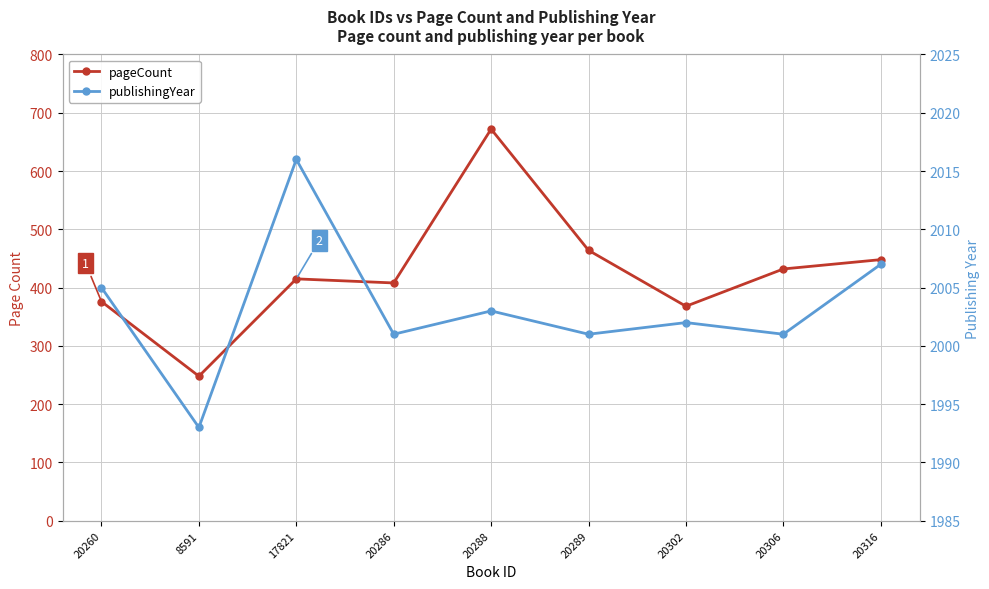

What is the smallest value displayed?

248